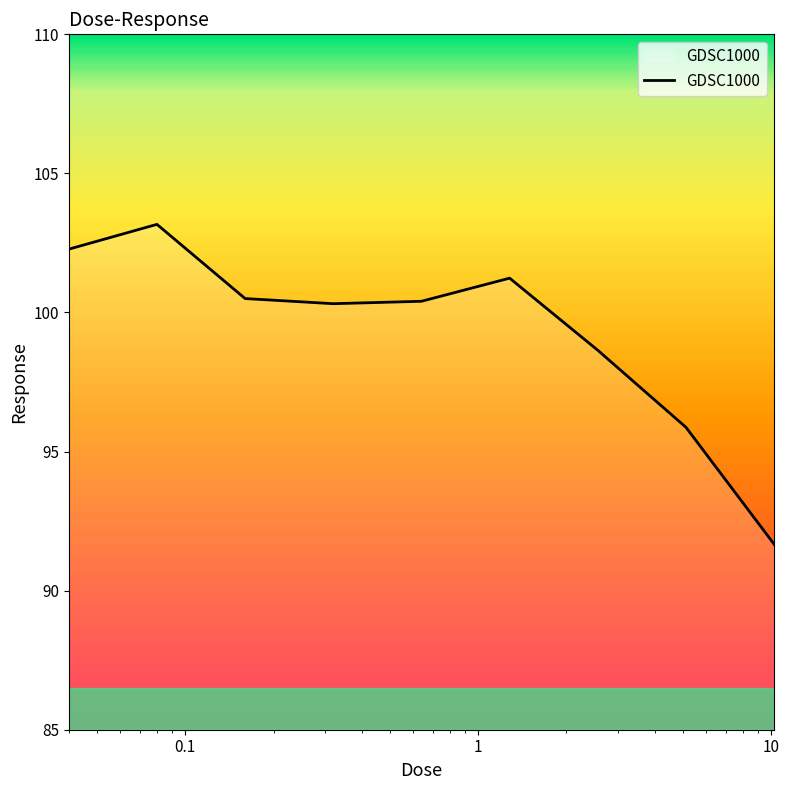

What is the smallest value displayed?

91.7